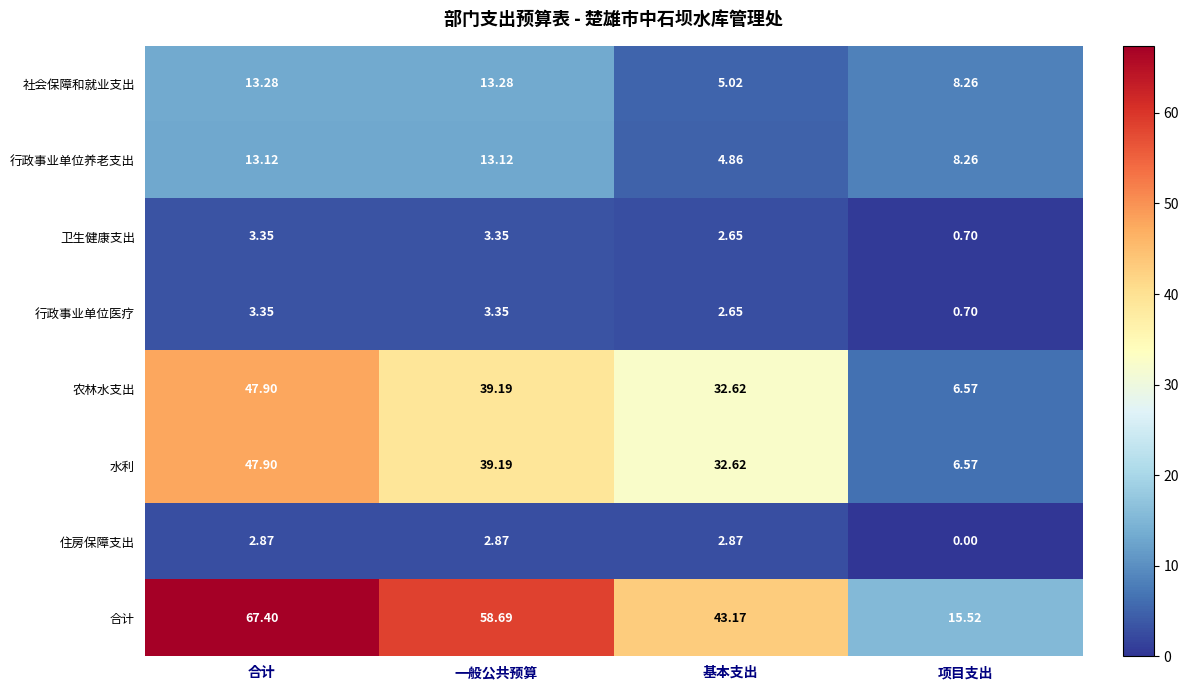

Where is 行政事业单位医疗 nearest to the value 2?

基本支出